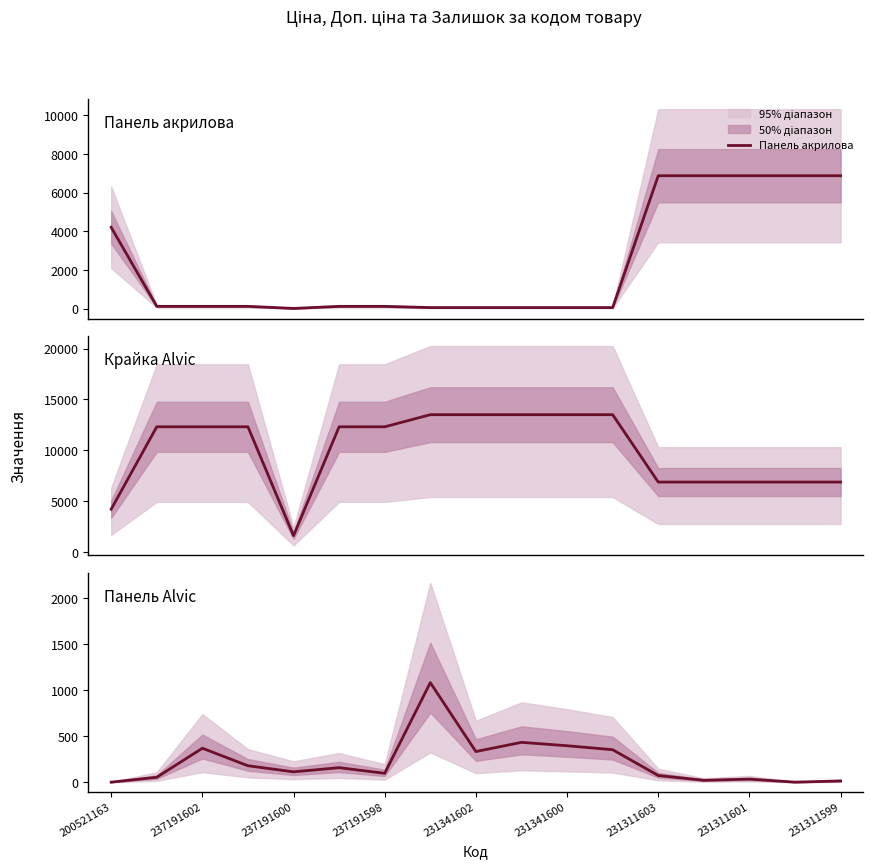

At which category is the sum across all series the highest?

231311601